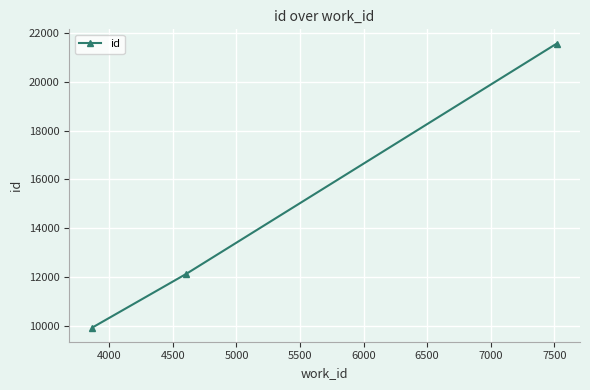

What is the greatest value displayed?

21577